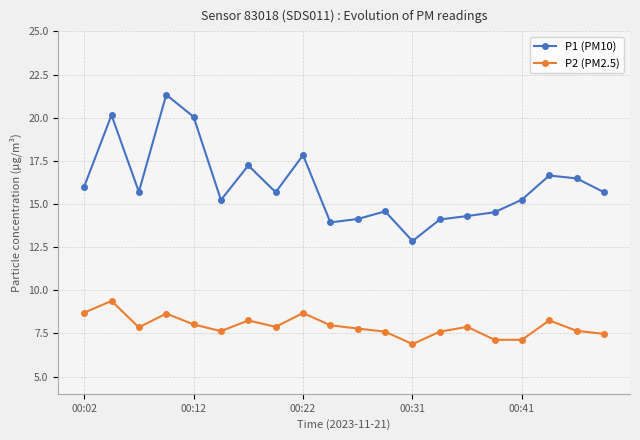

Rank the series by their average value, from lowest to highest.

P2 (PM2.5), P1 (PM10)